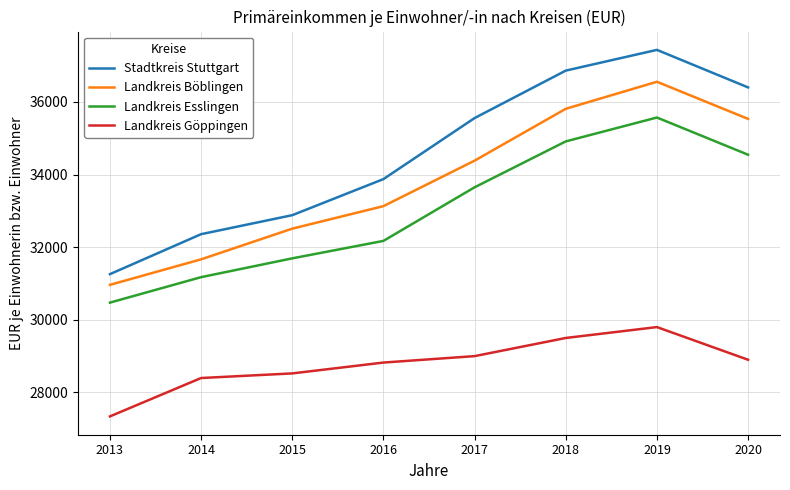

At which category is the sum across all series the highest?

2019